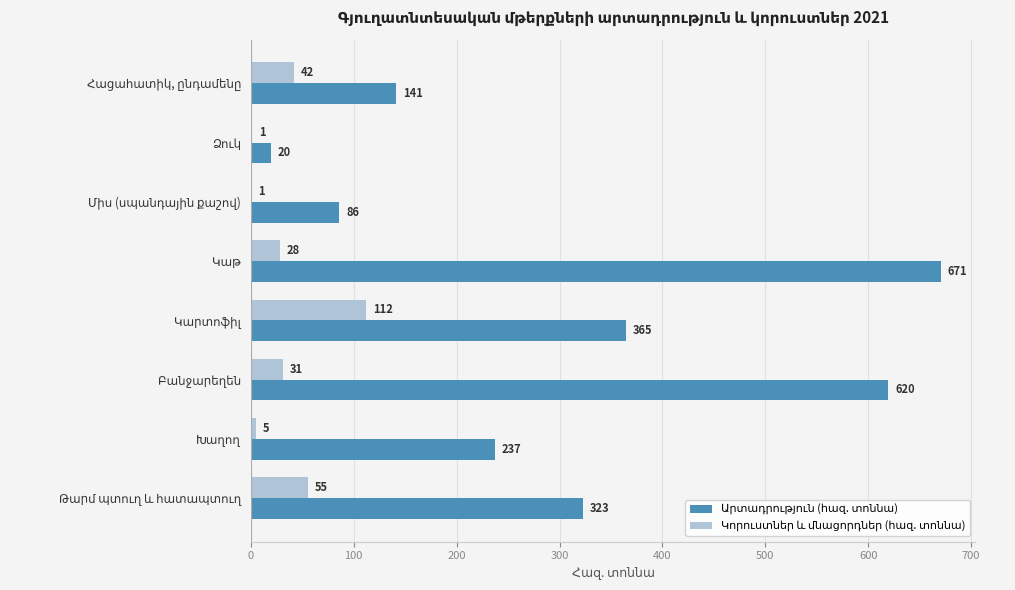

What is the maximum value shown in the chart?

670.6